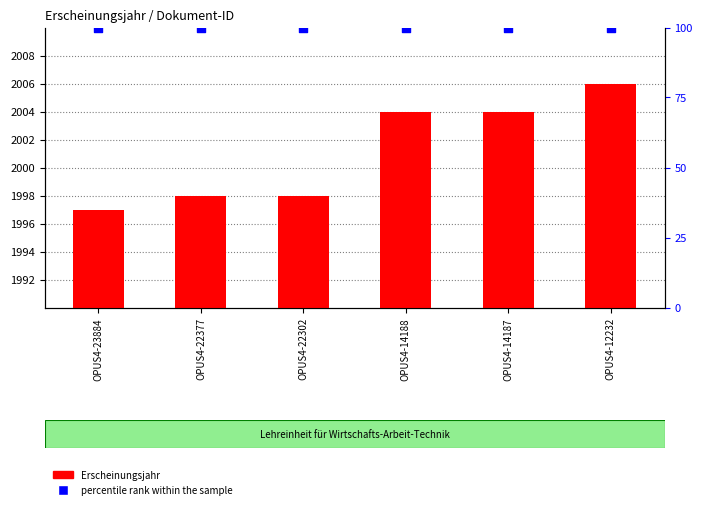

At which category is the sum across all series the highest?

OPUS4-12232